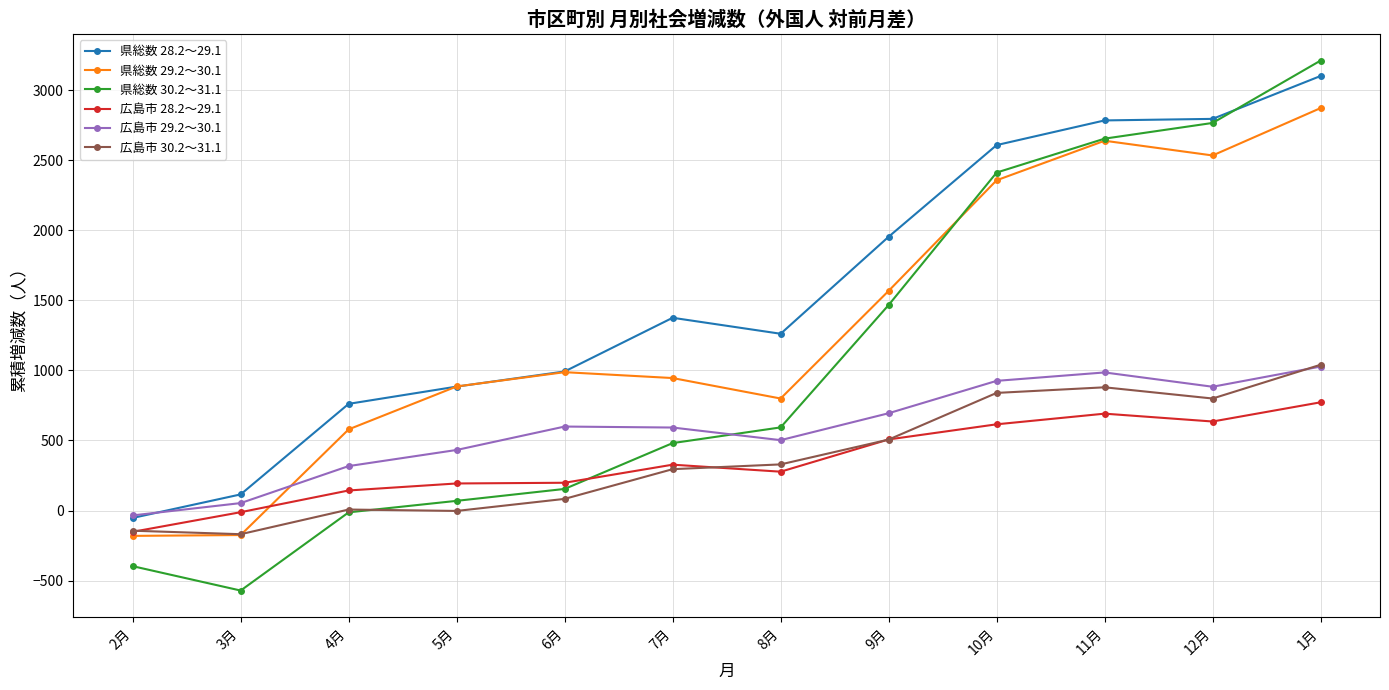

What is the label of the 11th point from the right?

3月